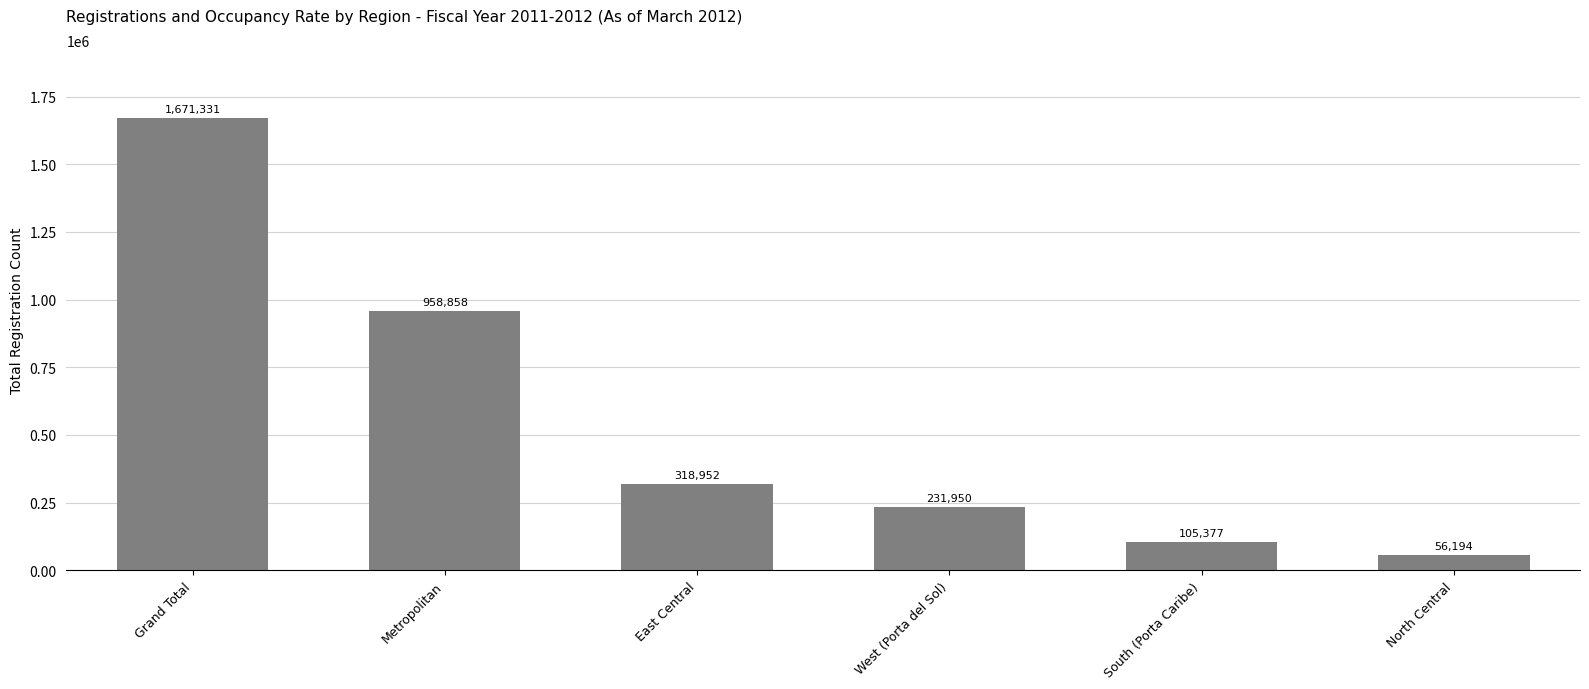

What is the label of the 5th bar from the right?

Metropolitan